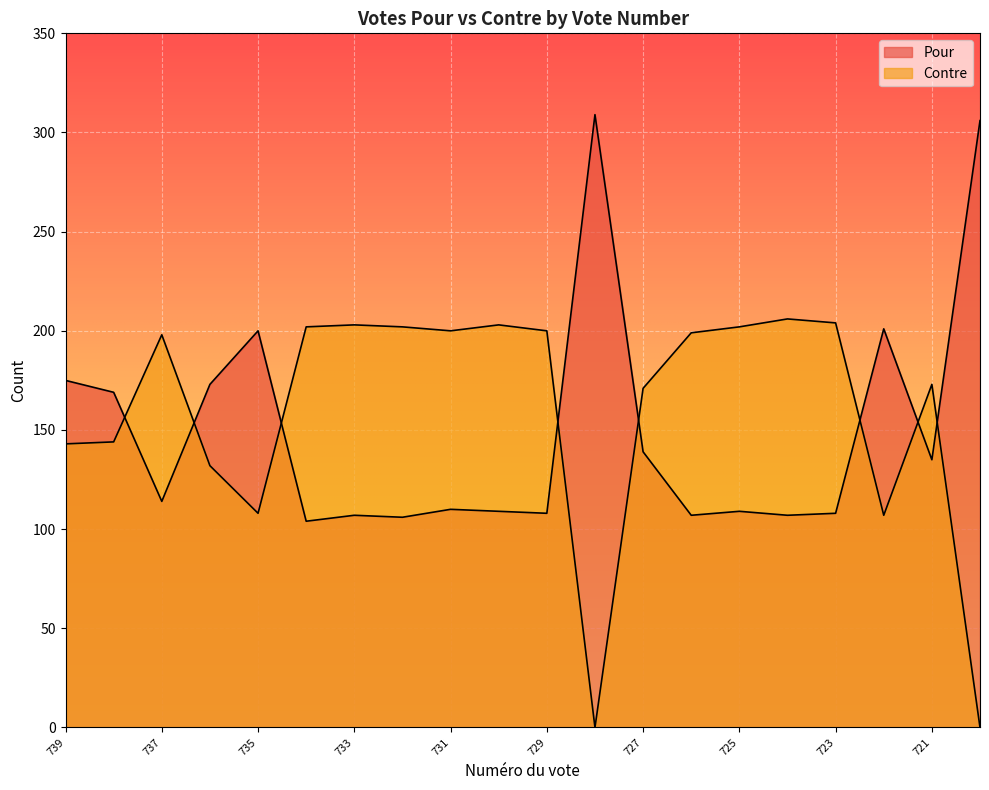

Which category has the highest value across all series?

728